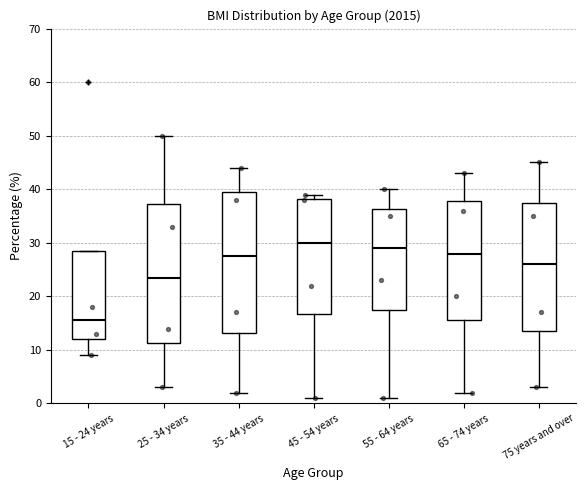

Which box has the highest median line?

45 - 54 years